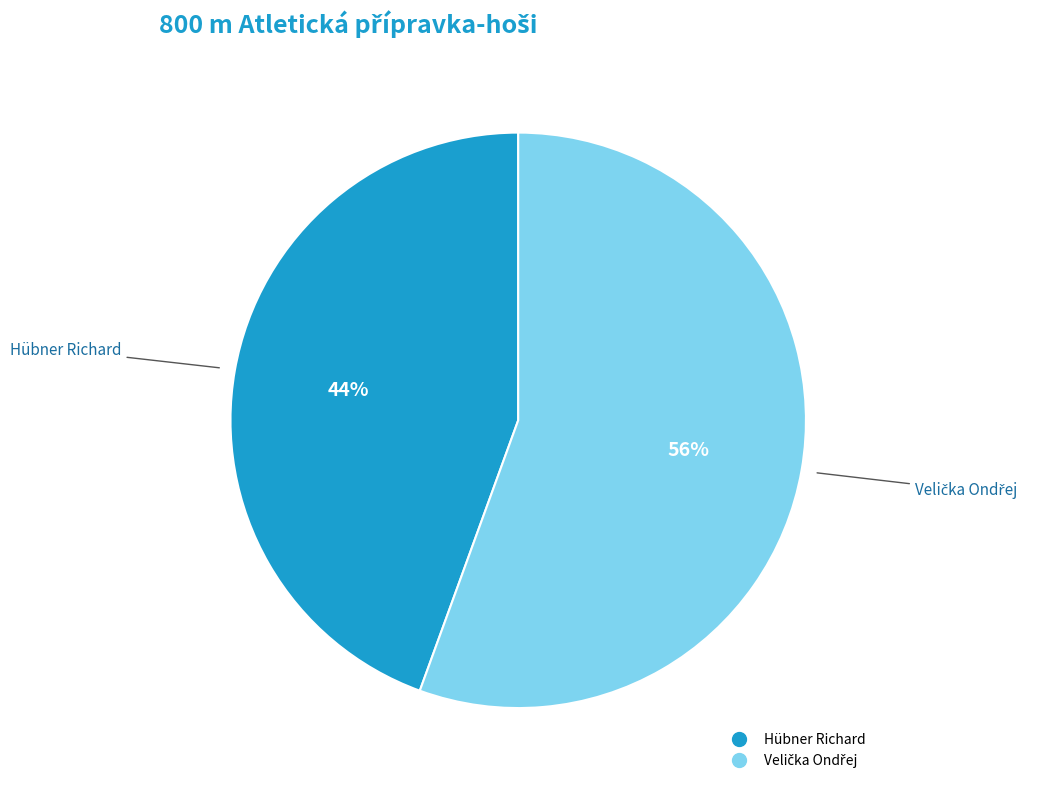

How many slices are in this pie chart?

2